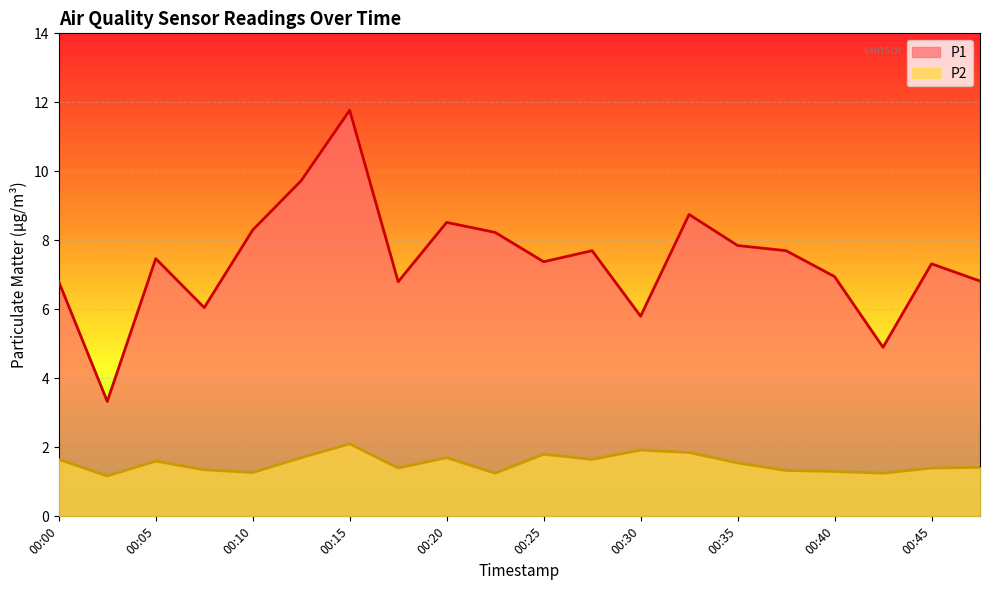

What is the greatest value displayed?

11.8